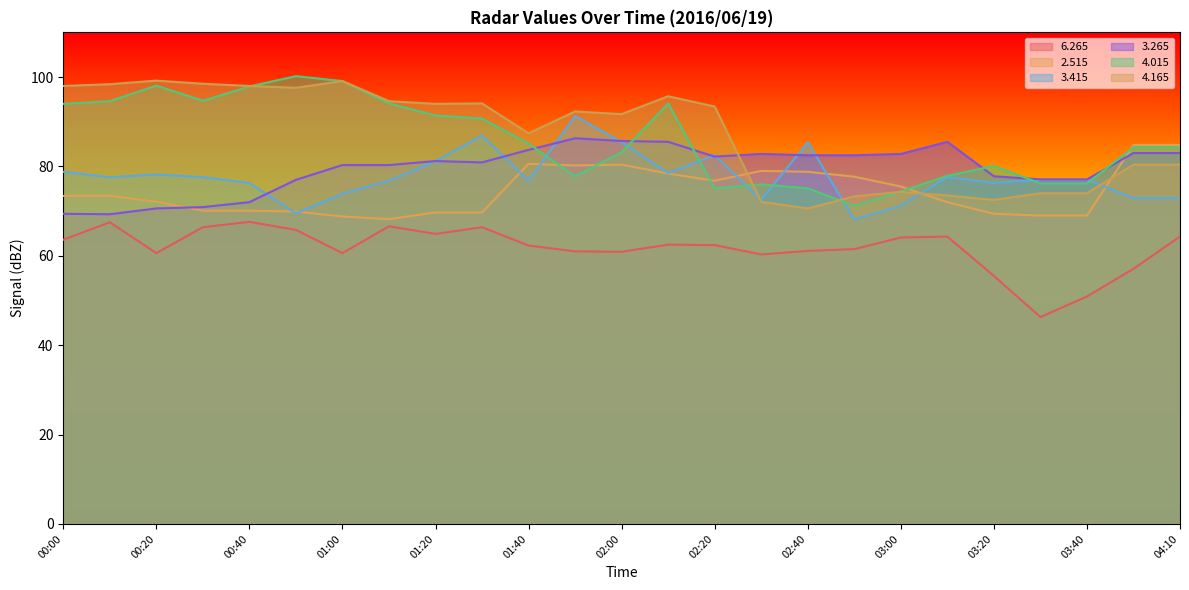

What is the difference between the second highest and minimum values in the   3.415 series?

18.8